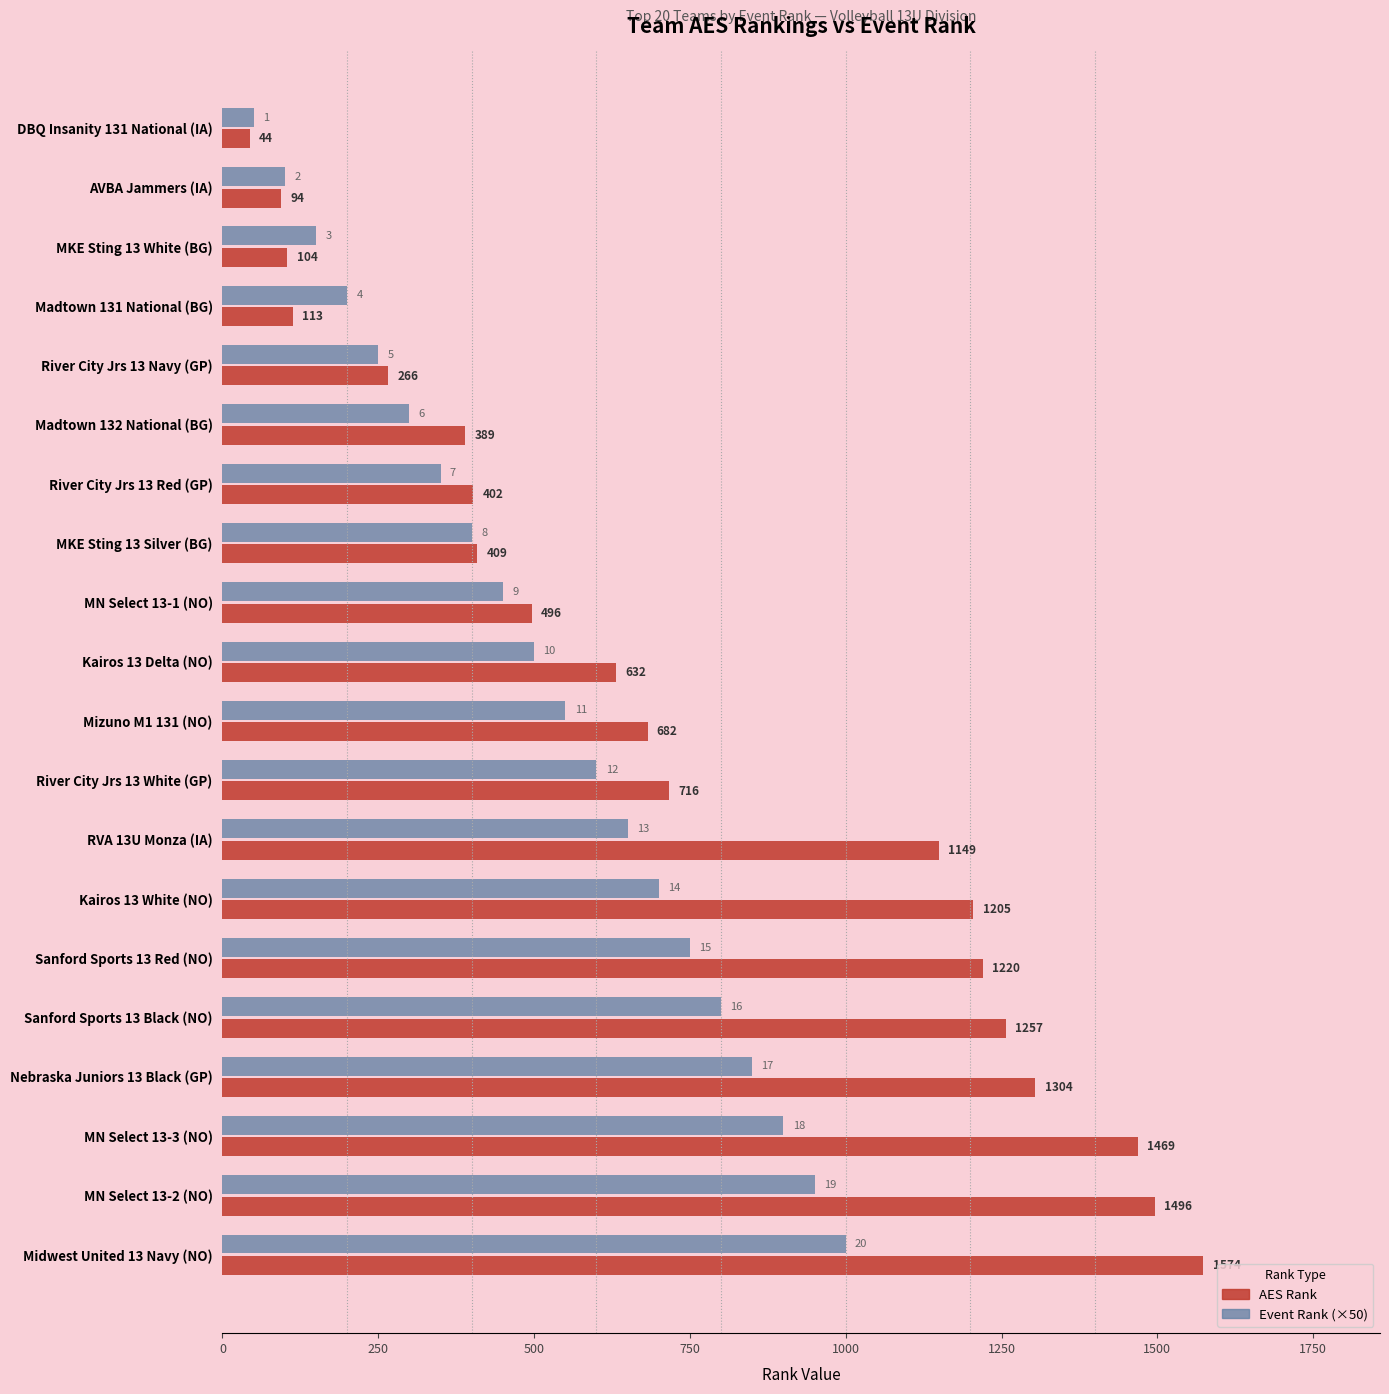

Which series has the widest spread of values?

AES Rank